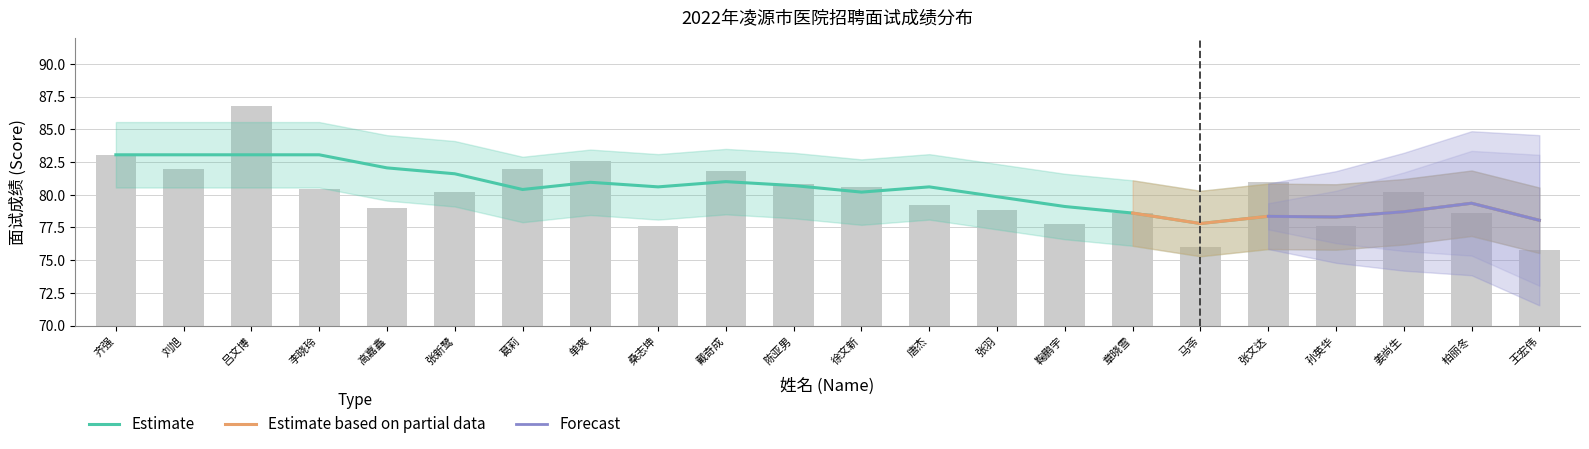

Does the chart contain stacked bars?

No